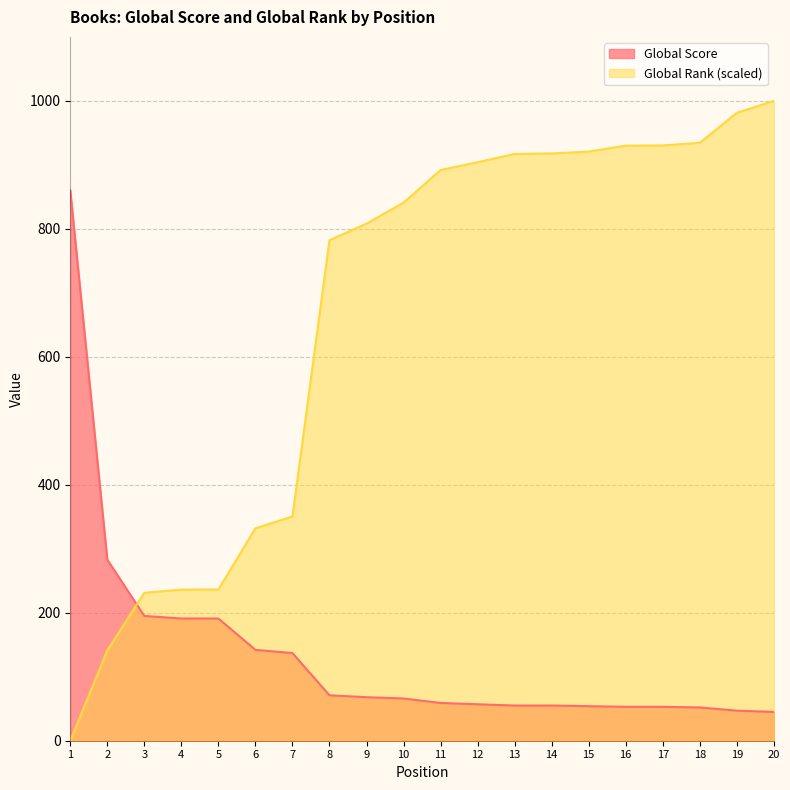

How many lines are shown in the chart?

2